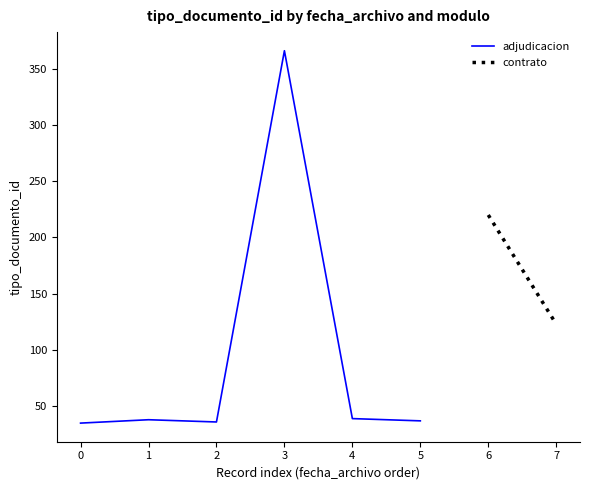

The value of adjudicacion at 1 is 52. True or false?

False